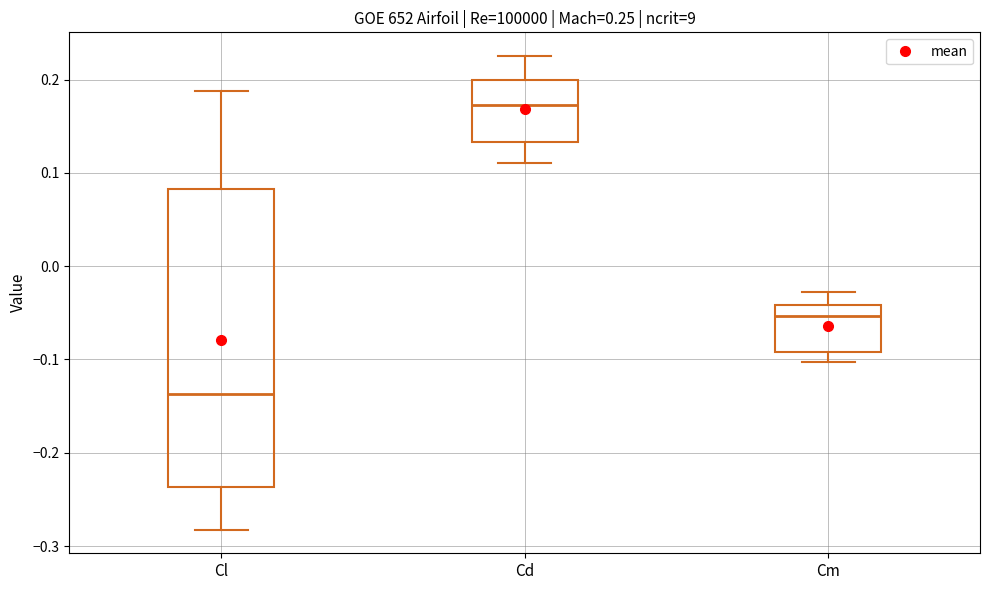

Which box is the tallest, from its lower edge to its upper edge?

Cl